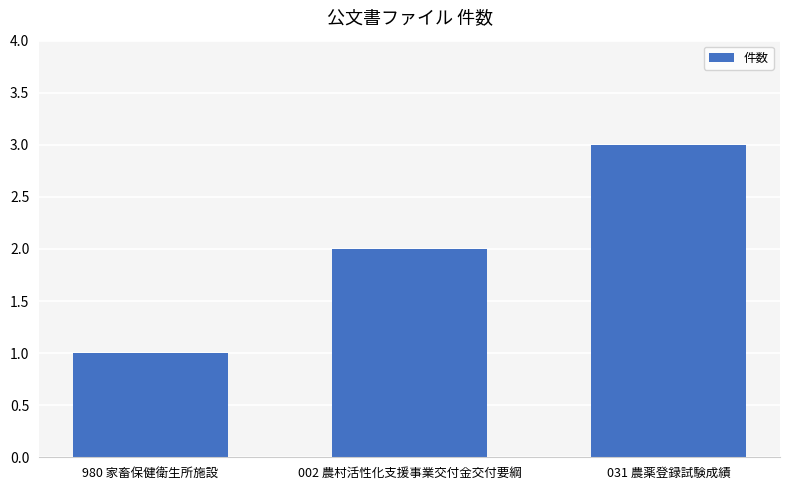

True or false: the data shows 2 at 002 農村活性化支援事業交付金交付要綱.

True